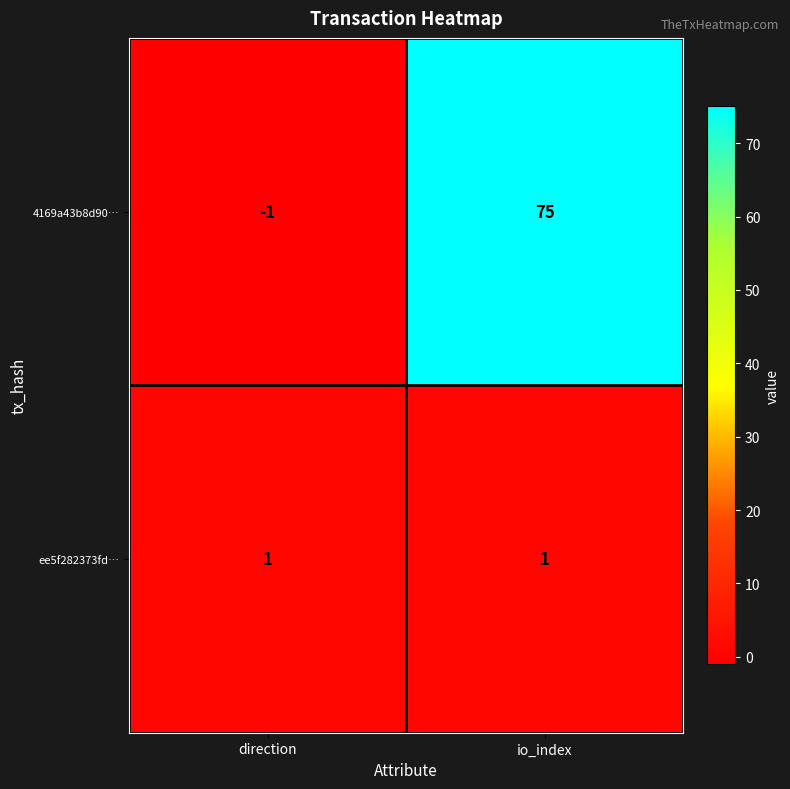

True or false: ee5f282373fd… has a value of 1 at direction.

True